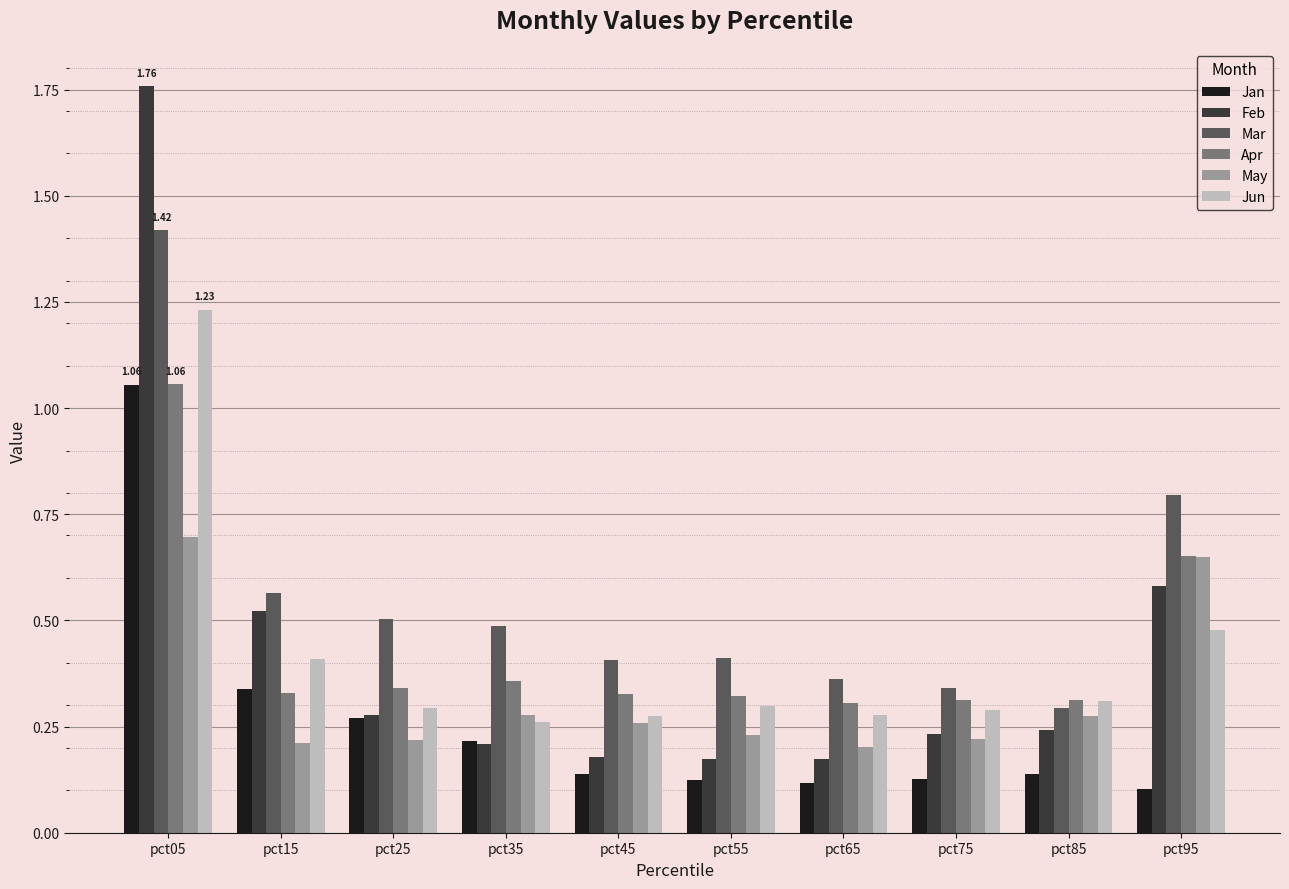

What is the difference between the maximum and minimum values in the Apr series?

0.8